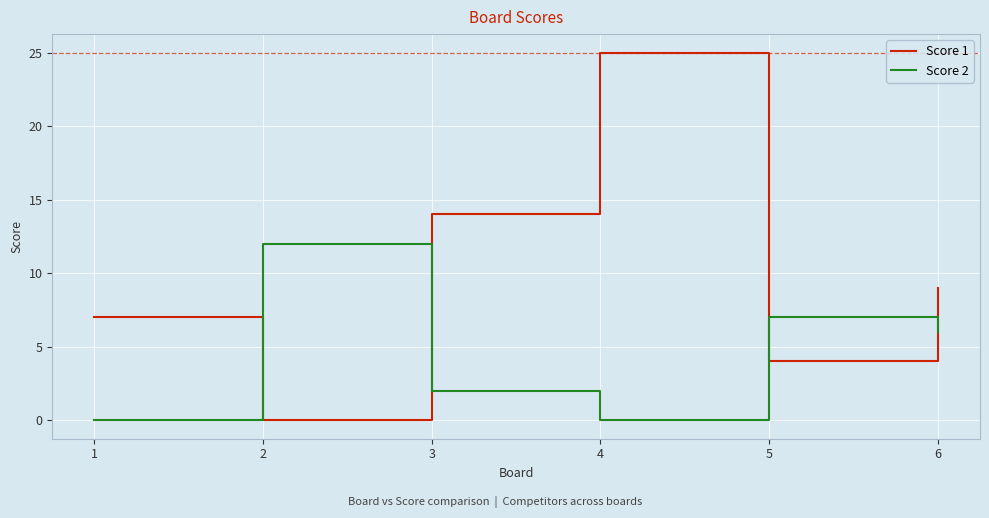

Reading left to right, extract all data points from this chart.

Score 1: 1=7	2=0	3=14	4=25	5=4	6=9
Score 2: 1=0	2=12	3=2	4=0	5=7	6=6